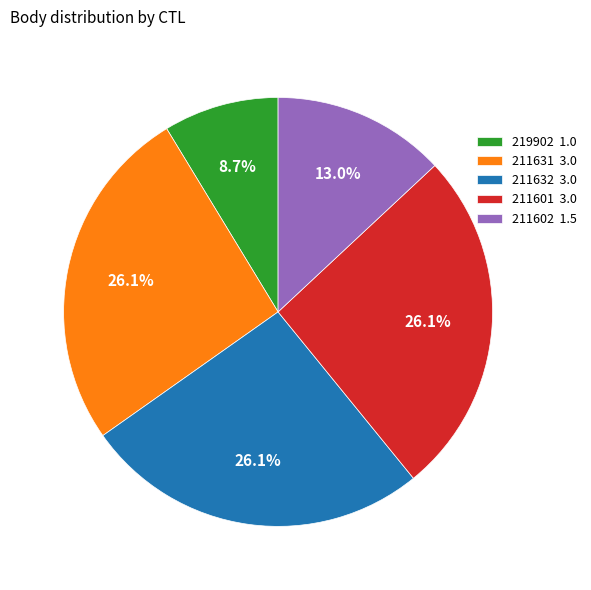

Between 211632 3.0 and 211602 1.5, which is larger?

211632 3.0